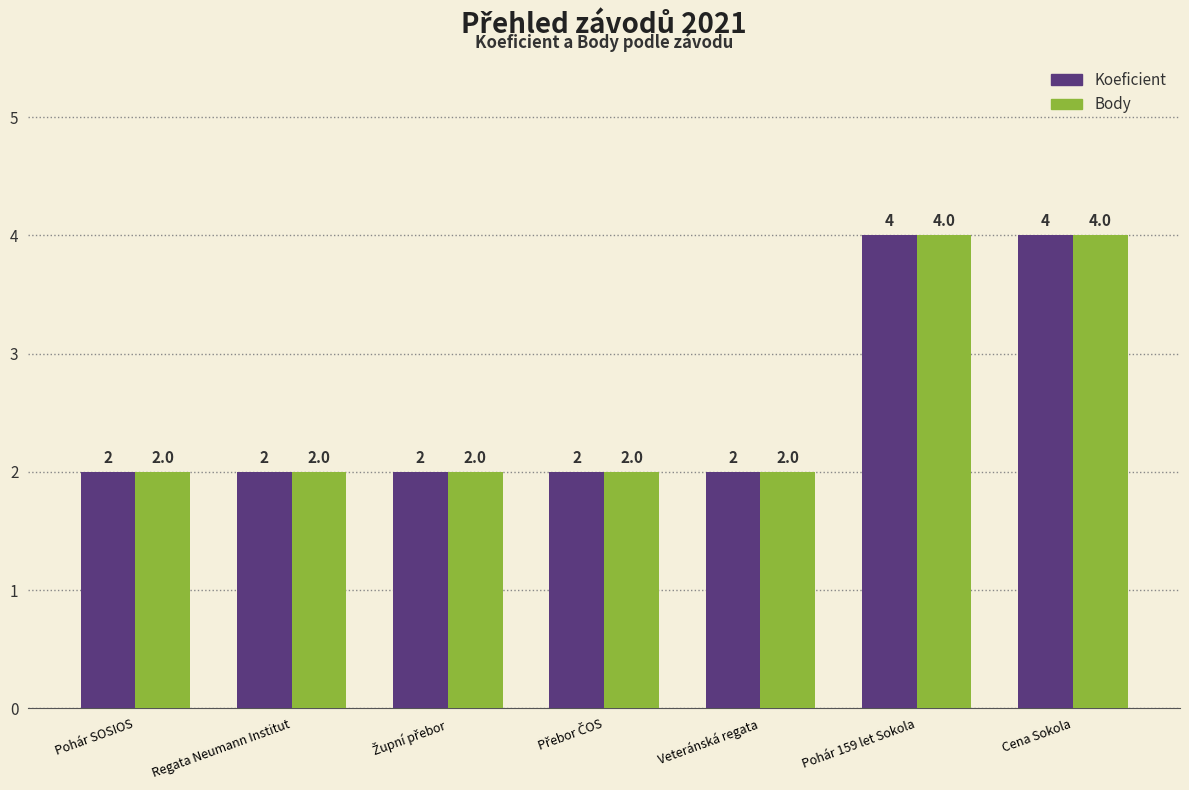

How many Koeficient values are between 2 and 4?

7